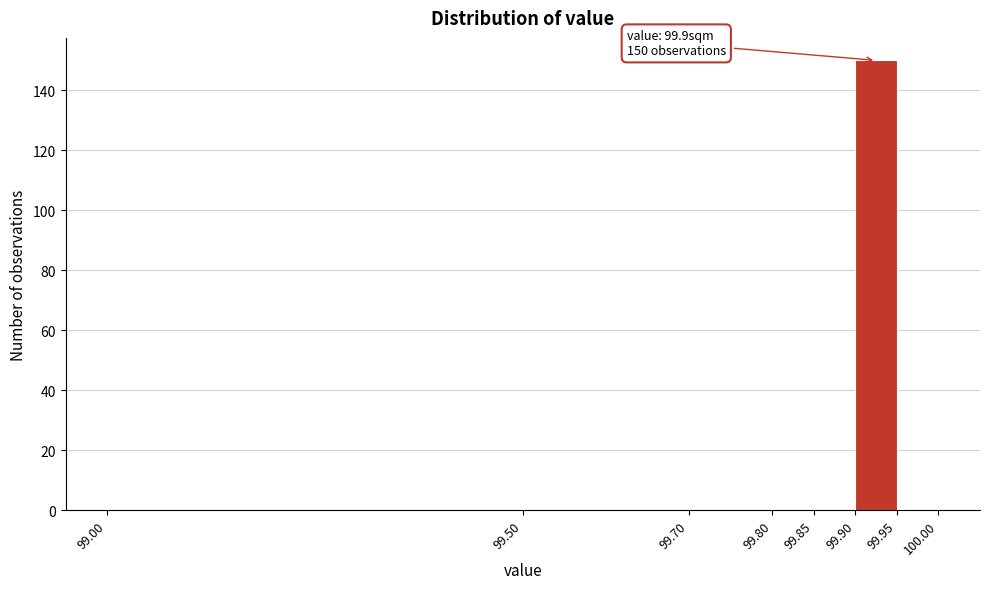

Over which range of the x-axis is the bar tallest?

99.90 to 99.95